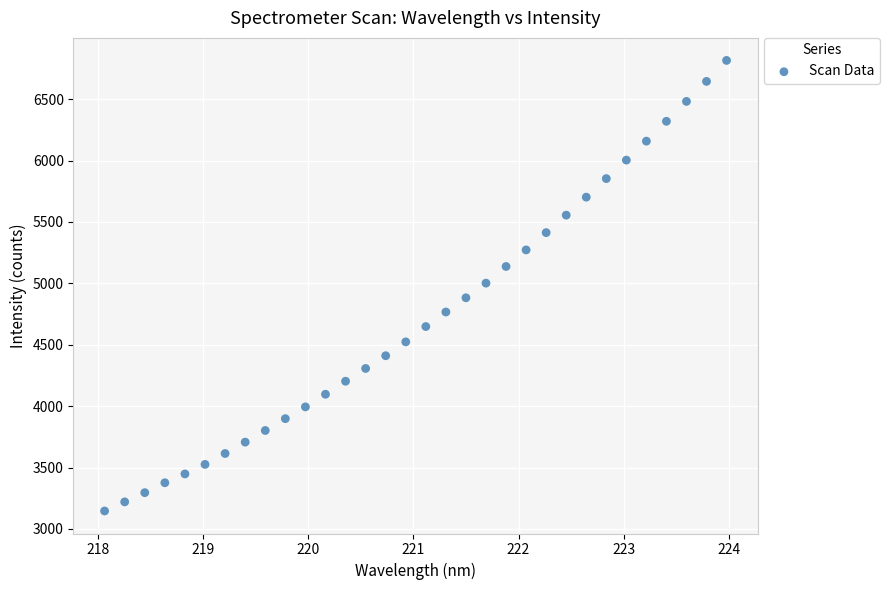

What is the range of Y values (max minus min)?

3669.3